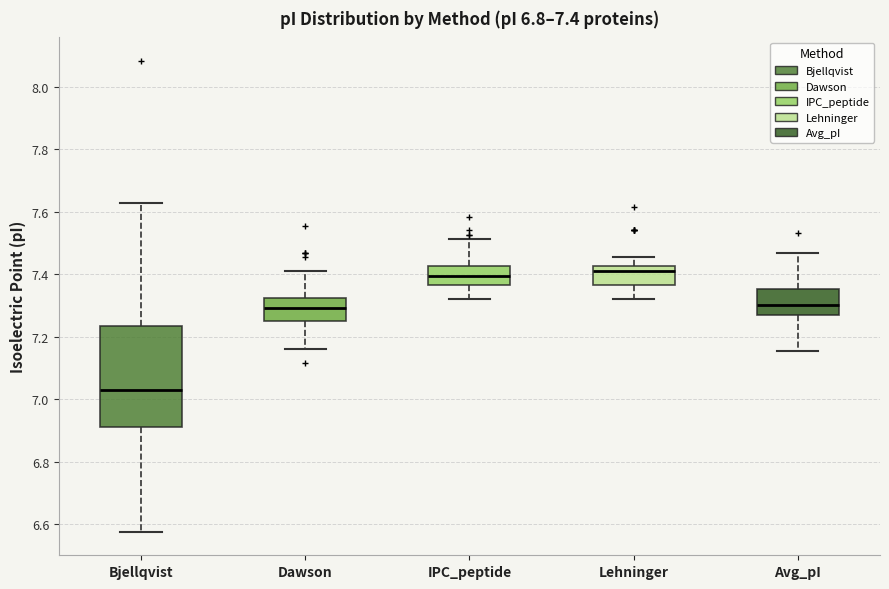

Which box is the tallest, from its lower edge to its upper edge?

Bjellqvist